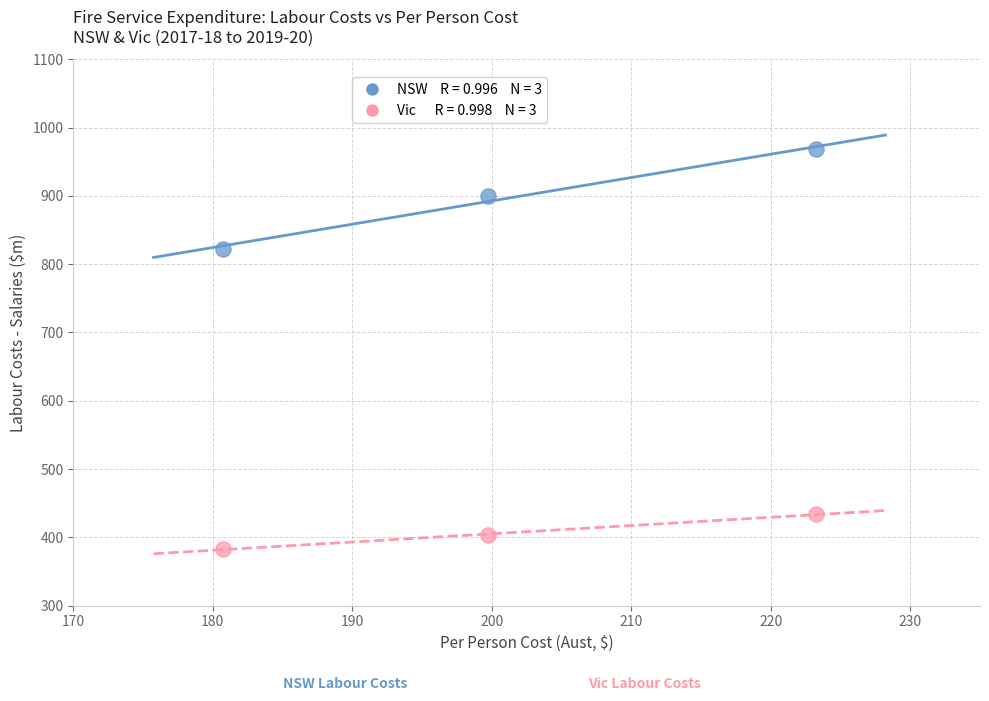

Across all series, what Y value is closest to 675?

822.9